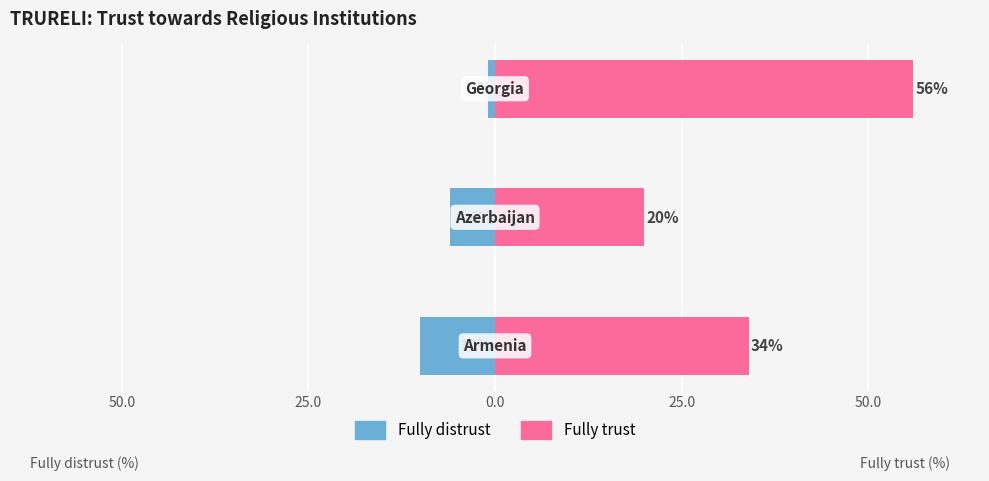

Which series has the largest total across all categories?

Fully trust